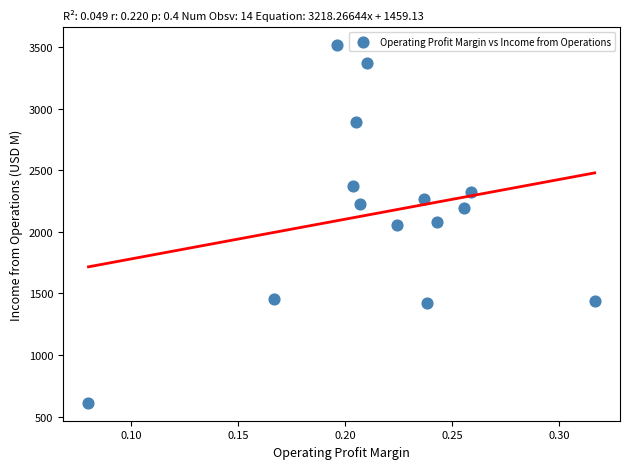

What is the range of Y values (max minus min)?

2901